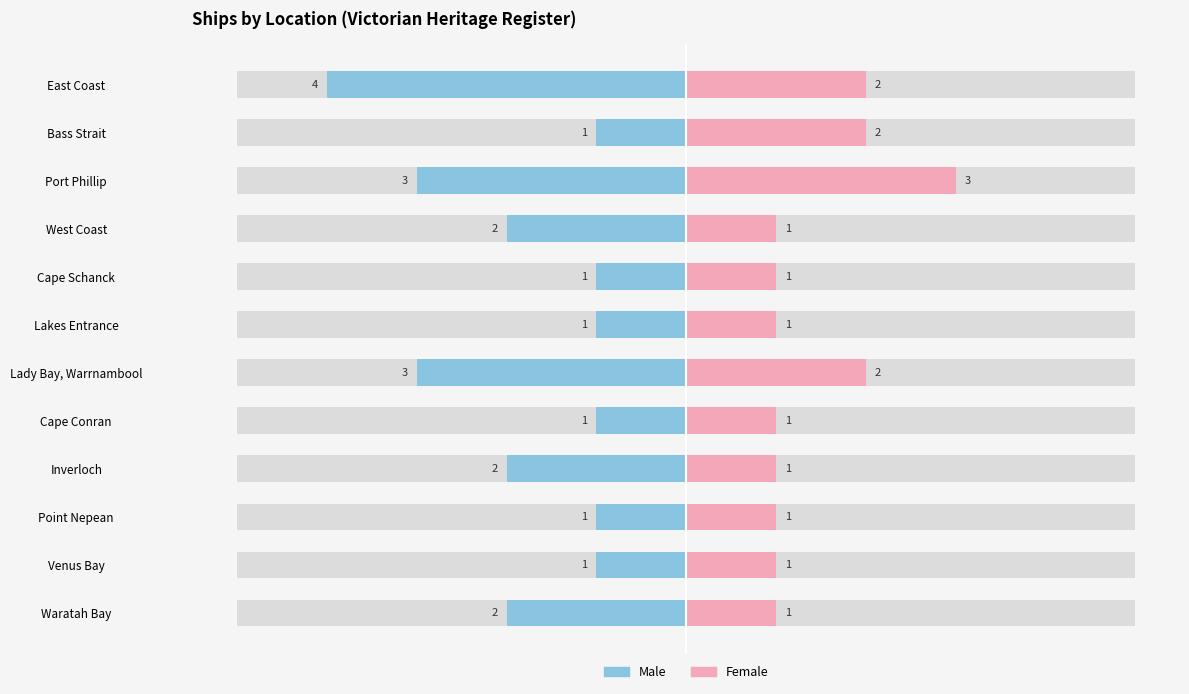

How many distinct data groups are displayed?

2